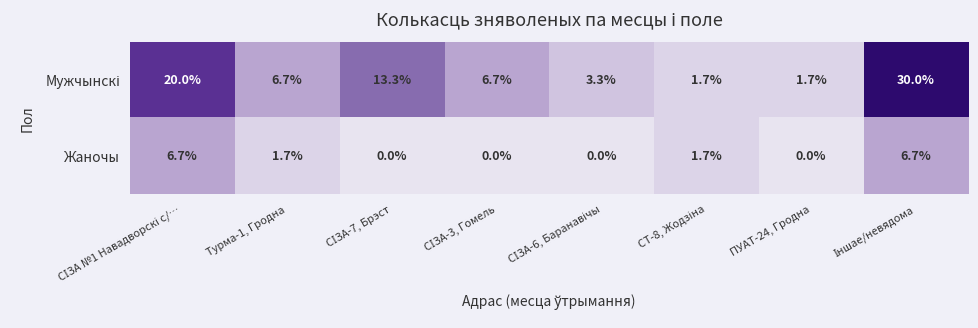

How many Жаночы values are between 0 and 6?

6